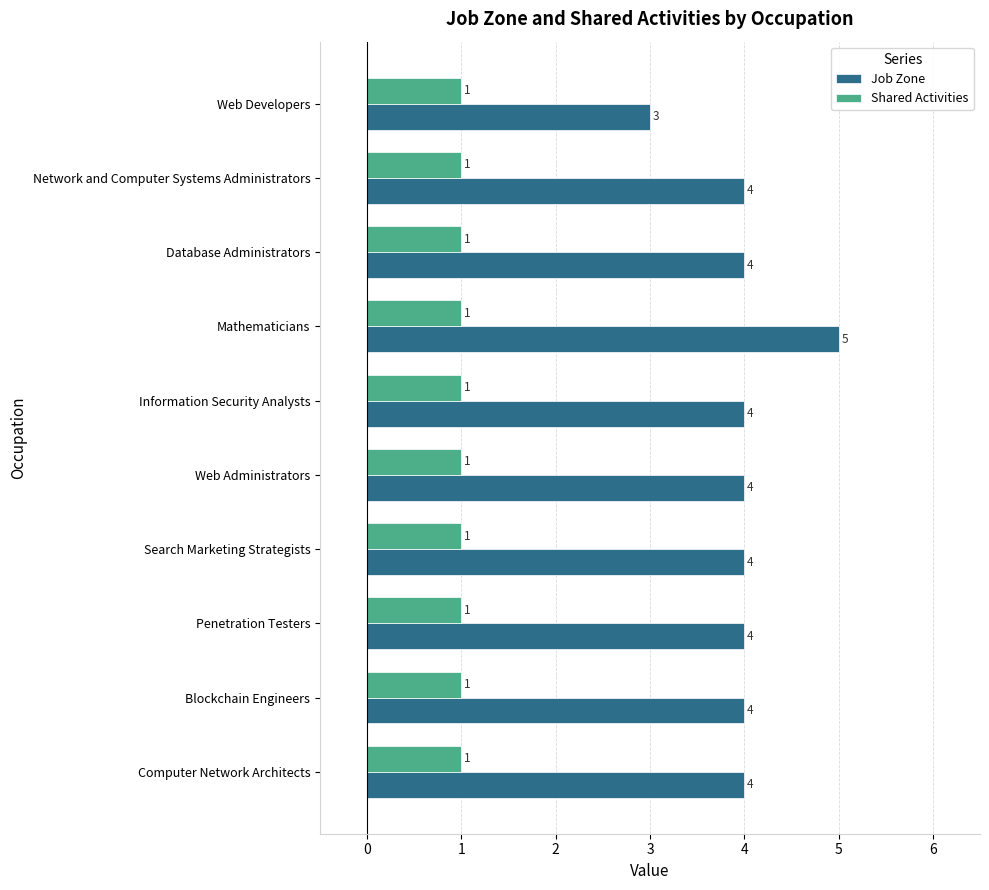

Between Information Security Analysts and Web Developers, which series saw the biggest shift?

Job Zone